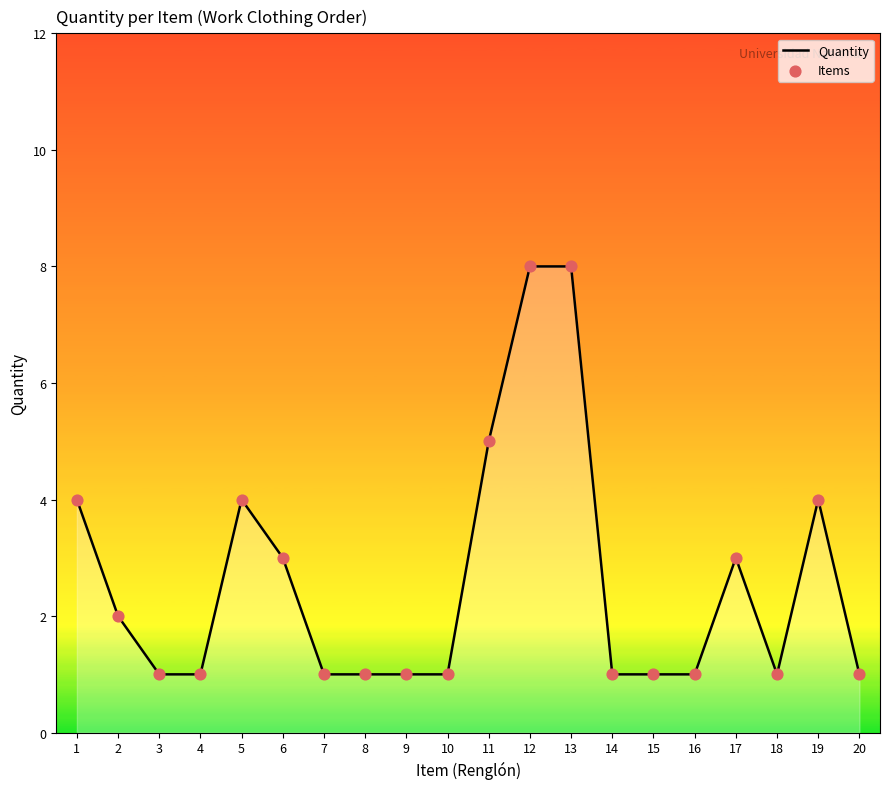

What is the difference between the values at 12 and 15?

7